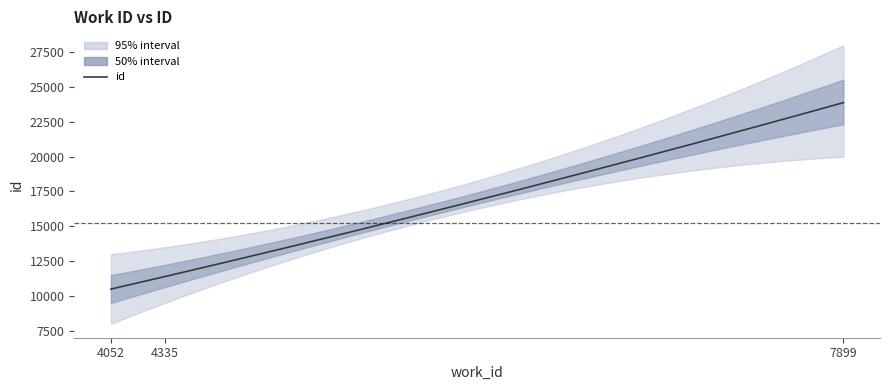

The chart shows a value of 6138 at 4335. True or false?

False